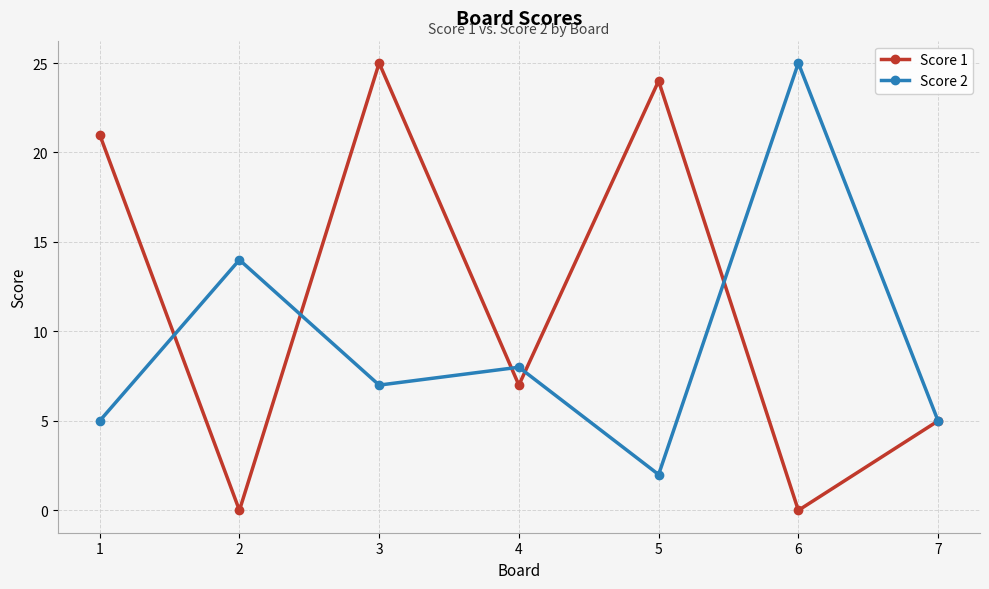

Where do Score 1 and Score 2 first cross each other?

1 and 2